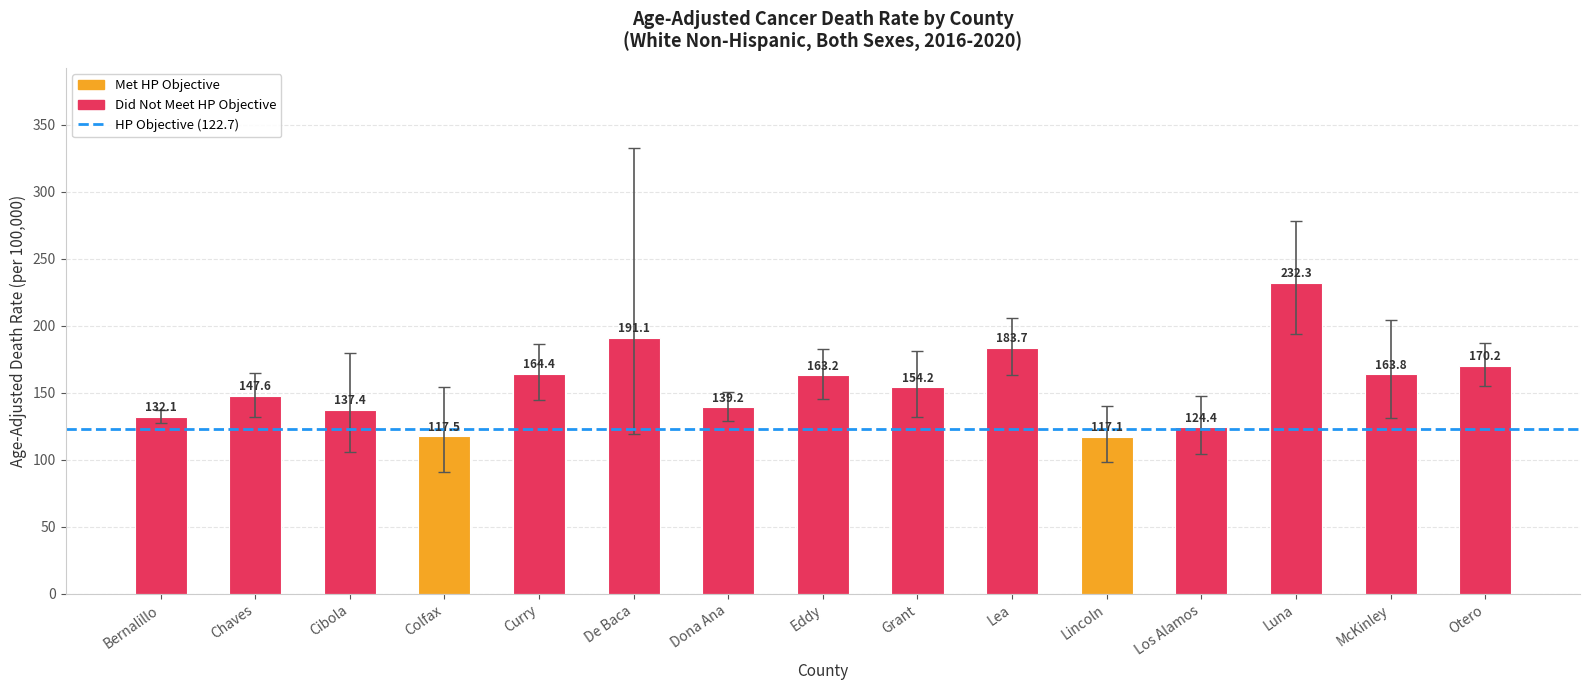

What is the label of the 10th bar from the left?

Lea